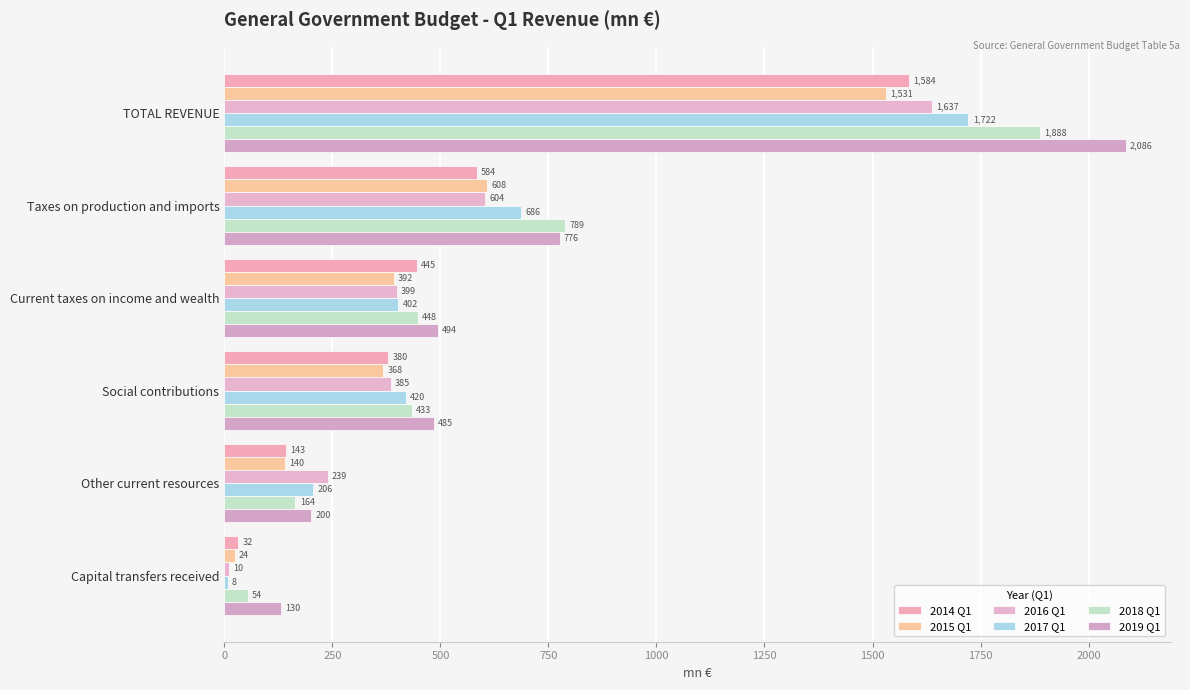

How many data points in 2016 Q1 are less than 398?

3